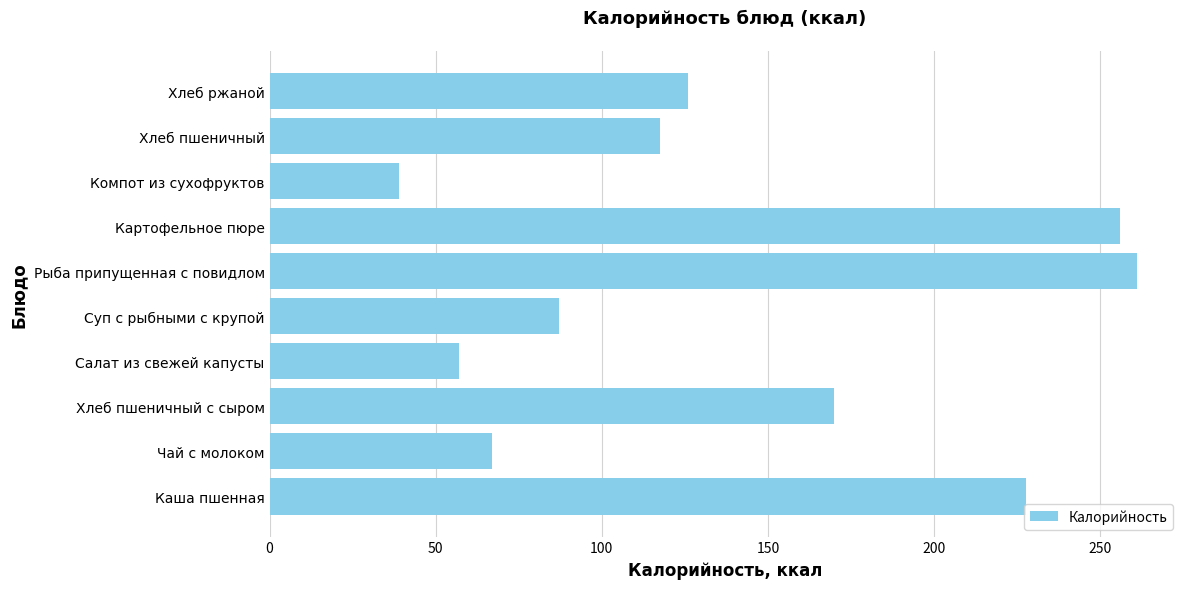

Which has a higher value, Рыба припущенная с повидлом or Хлеб пшеничный с сыром?

Рыба припущенная с повидлом